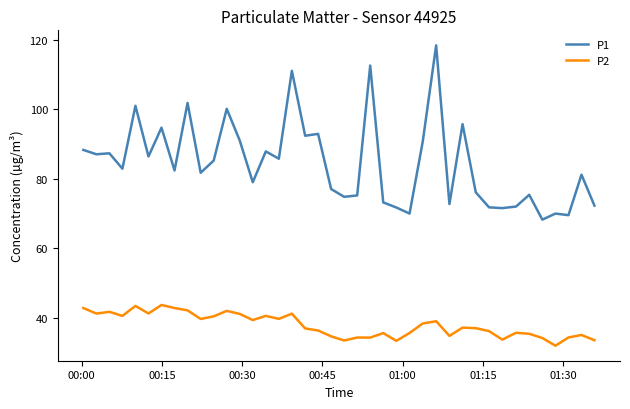

True or false: P1 and P2 intersect in this chart.

False